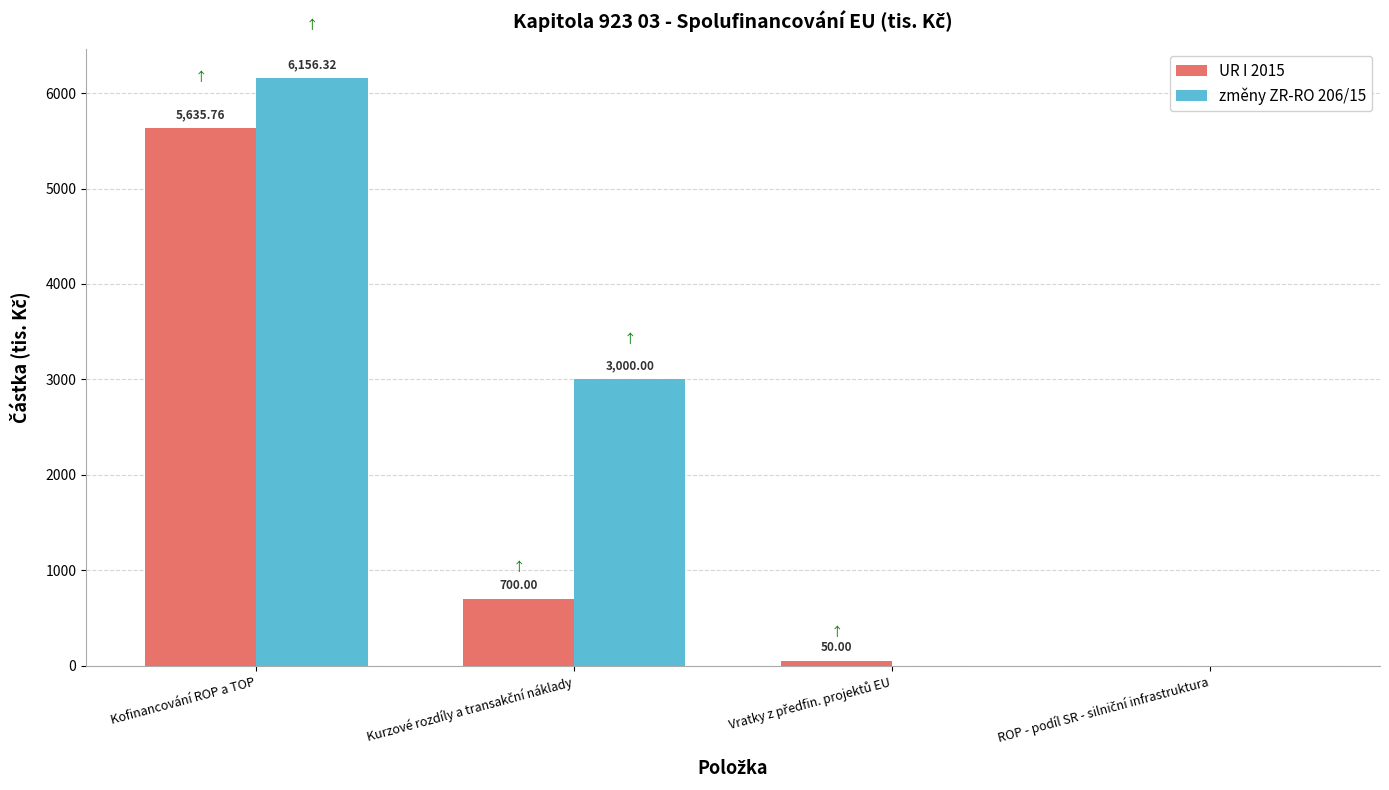

At which label does UR I 2015 first exceed 700?

Kofinancování ROP a TOP